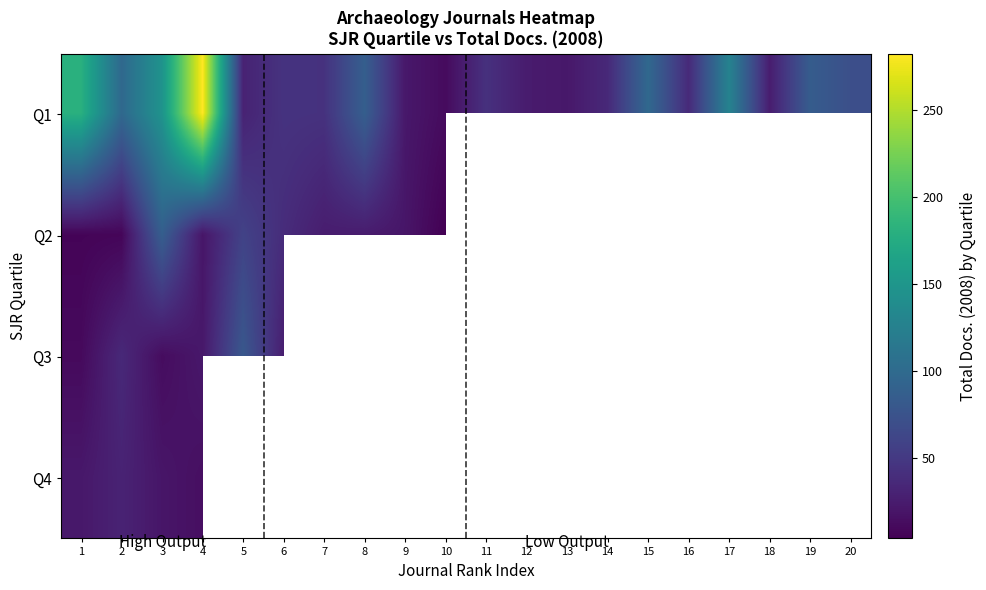

Is the value of Q4 at 2 greater than the value of Q2 at 1?

Yes